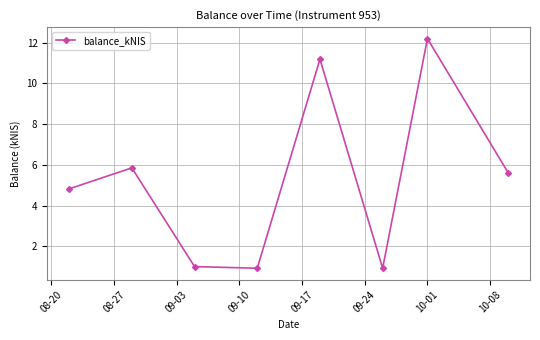

What is the smallest value displayed?

0.9